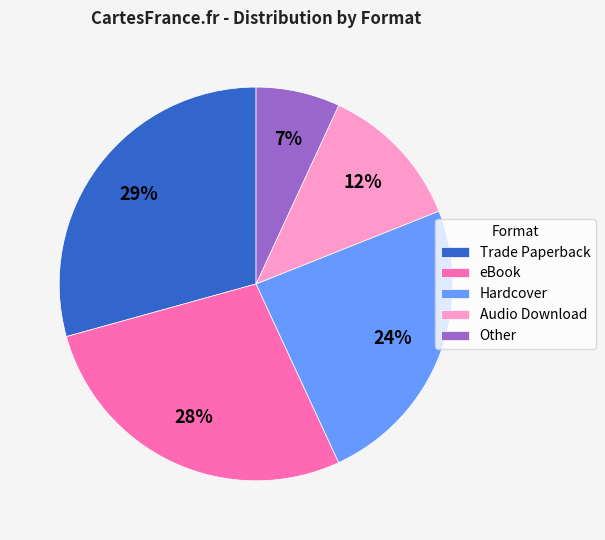

Rank the categories by value from highest to lowest.

Trade Paperback, eBook, Hardcover, Audio Download, Other